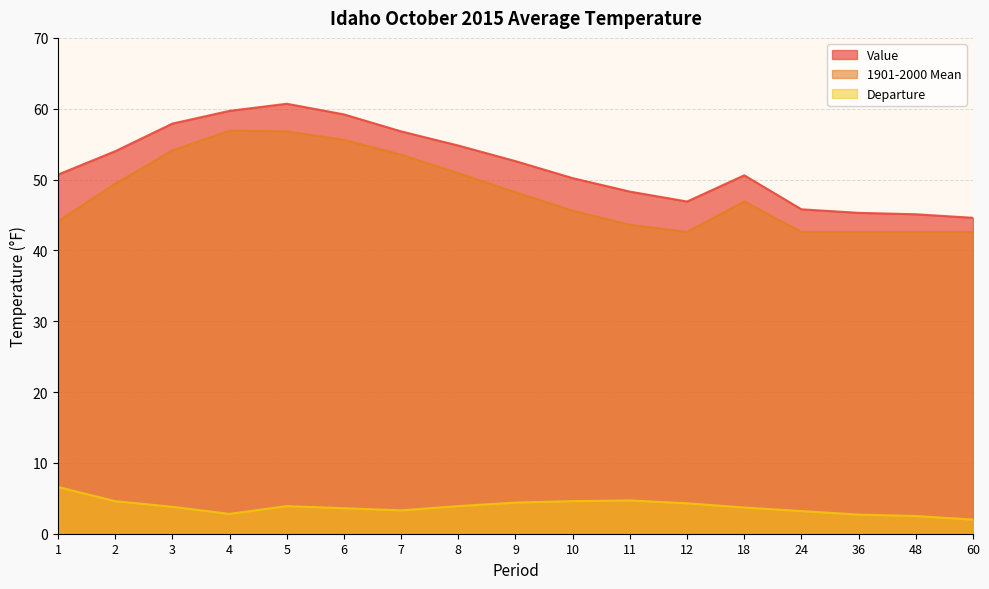

Reading left to right, what are all the values shown in this chart?

Value: 1=50.7	2=54.0	3=57.9	4=59.7	5=60.7	6=59.2	7=56.8	8=54.8	9=52.6	10=50.2	11=48.3	12=46.9	18=50.6	24=45.8	36=45.3	48=45.1	60=44.6
1901-2000 Mean: 1=44.1	2=49.4	3=54.1	4=56.9	5=56.8	6=55.6	7=53.5	8=50.9	9=48.2	10=45.6	11=43.6	12=42.6	18=46.9	24=42.6	36=42.6	48=42.6	60=42.6
Departure: 1=6.6	2=4.6	3=3.8	4=2.8	5=3.9	6=3.6	7=3.3	8=3.9	9=4.4	10=4.6	11=4.7	12=4.3	18=3.7	24=3.2	36=2.7	48=2.5	60=2.0